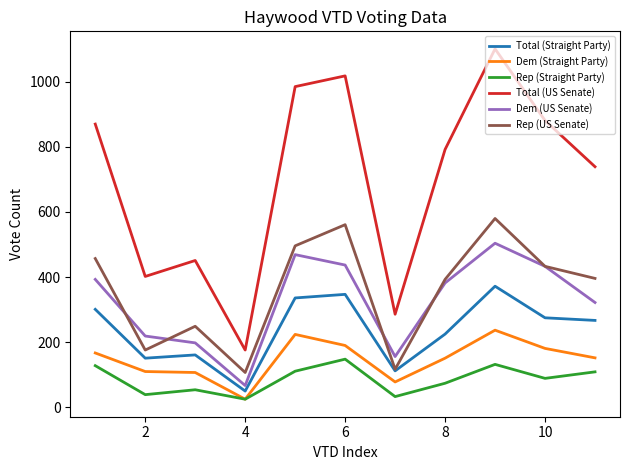

Which series has the widest spread of values?

Total (US Senate)